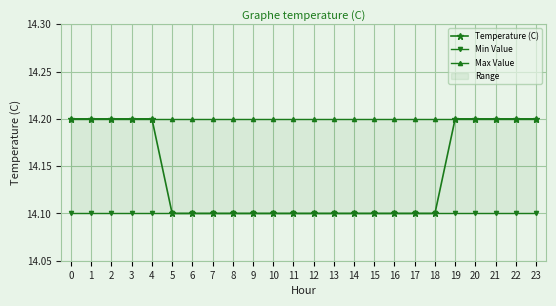

Rank the series by their average value, from highest to lowest.

Max Value, Temperature (C), Min Value